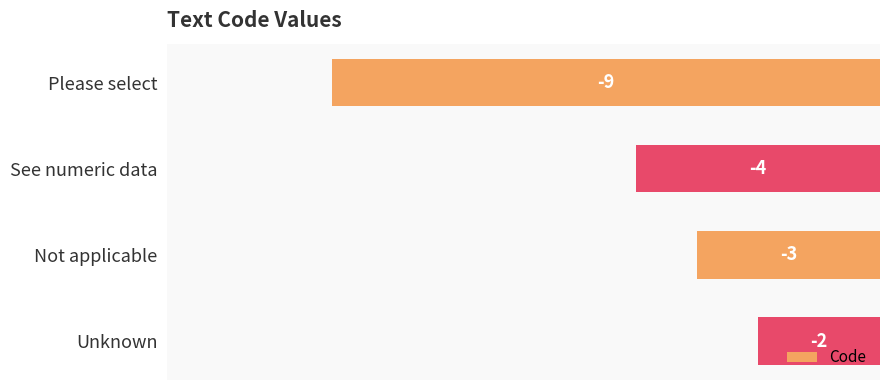

How many data points does each series have?

4